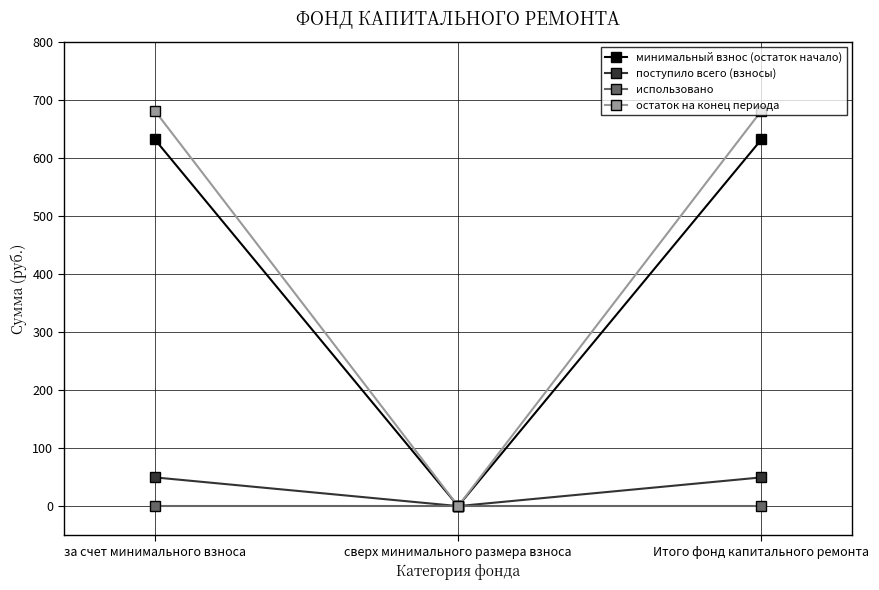

Which series has the widest spread of values?

остаток на конец периода